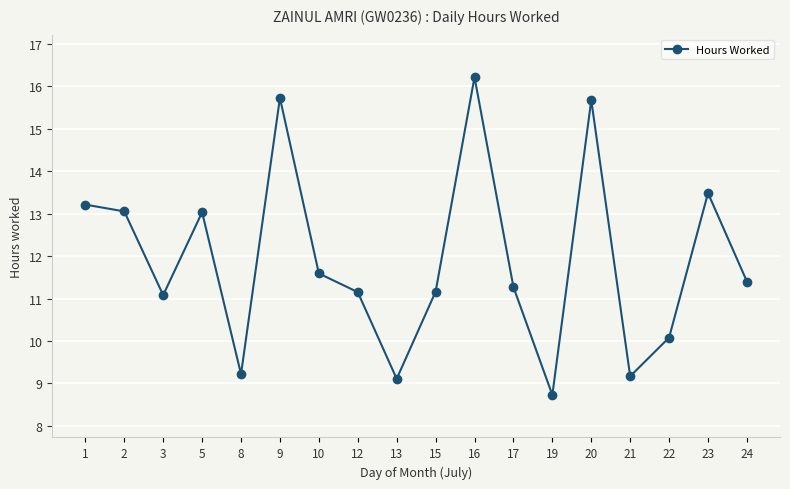

At which label does the data first exceed 11?

1